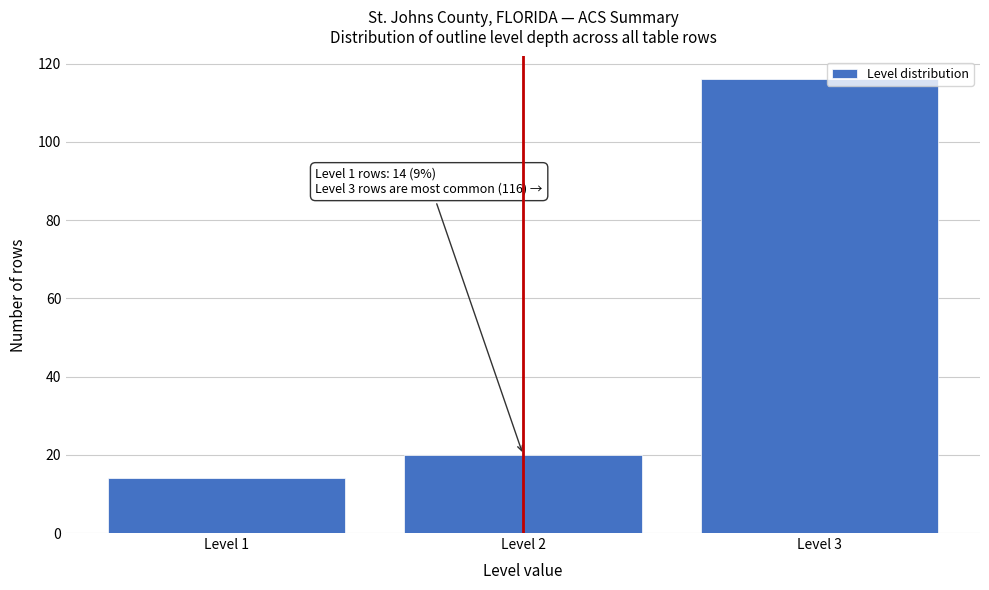

Reading left to right, what are all the values shown in this chart?

Level 1=14	Level 2=20	Level 3=116